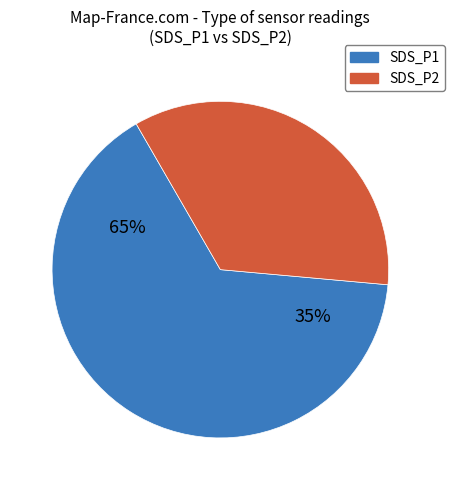

Combined, do 19 and 34 account for over 50%?

No